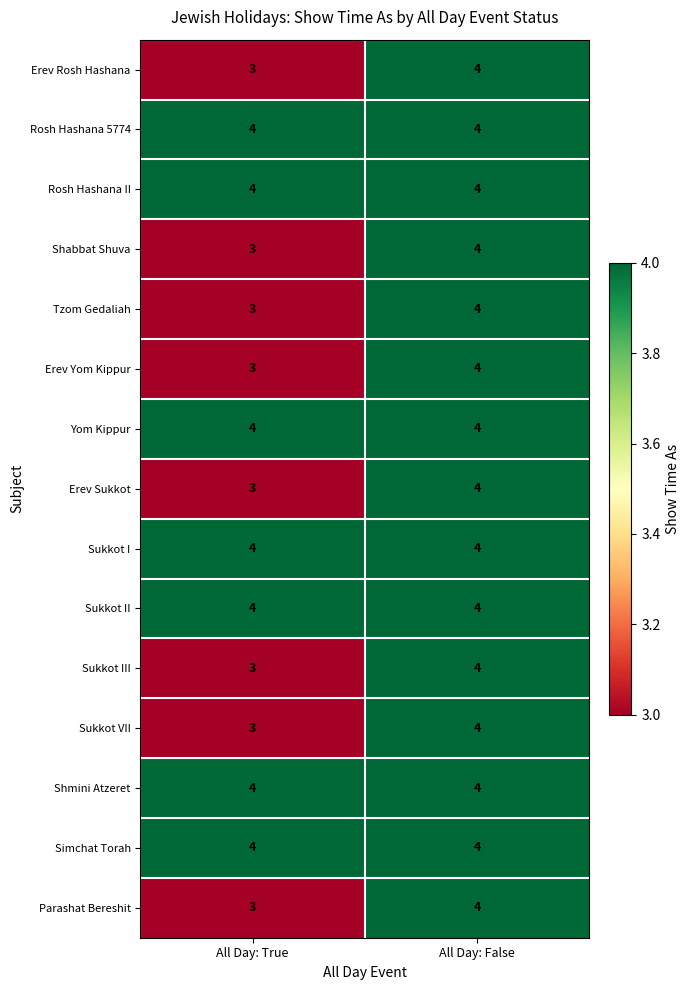

What is the minimum value for Sukkot I?

4